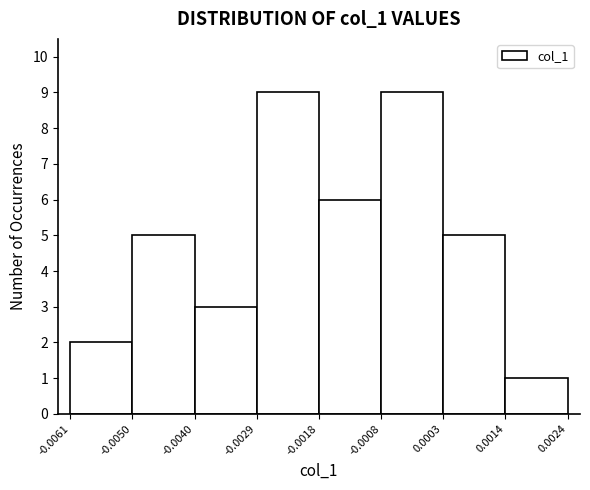

What is the height of the bar covering -0.0061 to -0.0050 on the x-axis? The values are not printed on the chart, so give them approximately, as read against the axis.

2